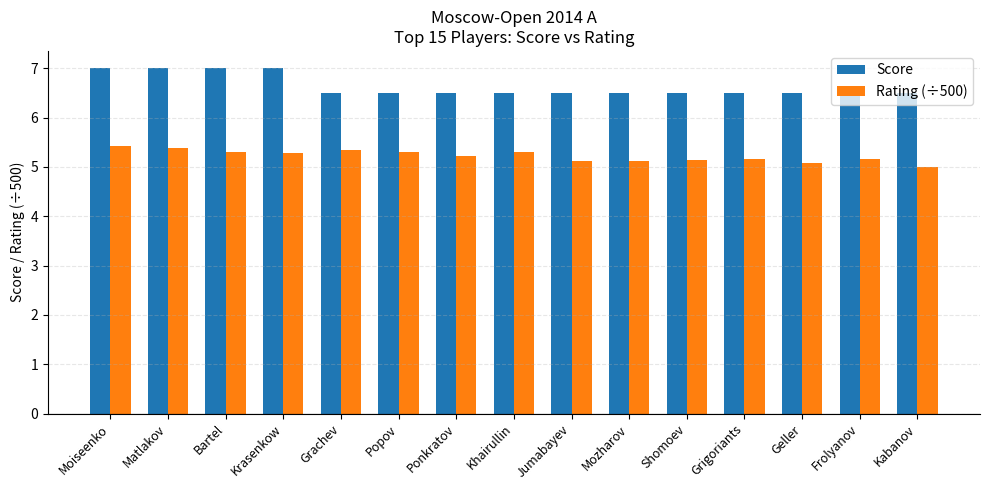

What is the sum of all Rating (÷500) values?

78.3